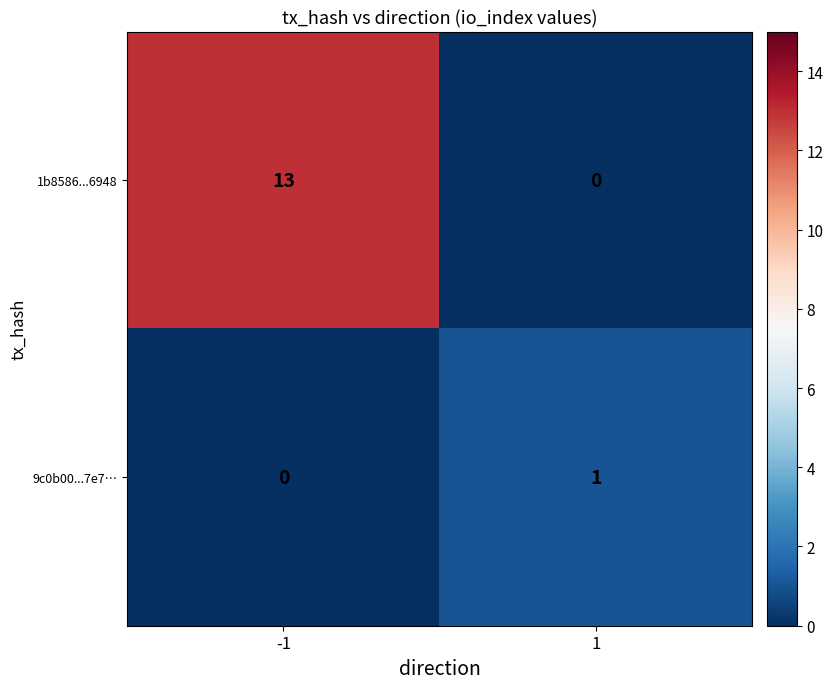

At how many categories does at least one series exceed 11?

1